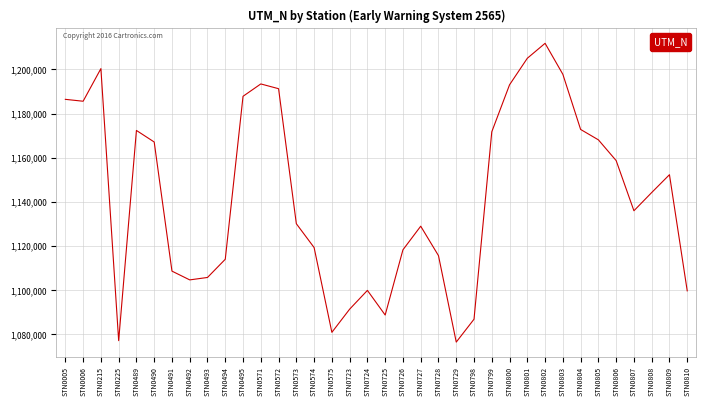

How many values are below 1144264?

18